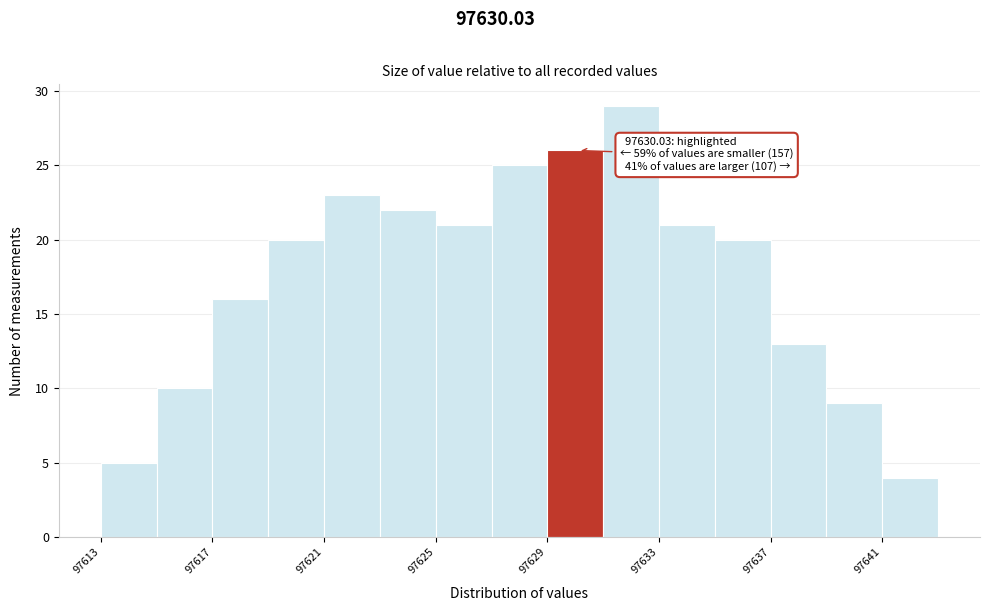

Around what value on the x-axis is the tallest bar? Give the approximate position of its centre, as read against the axis.

97632.0